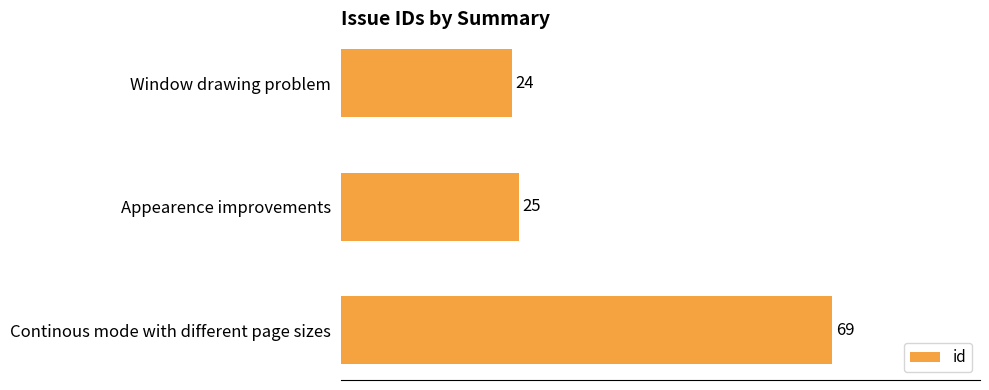

The value at Window drawing problem is 14. True or false?

False